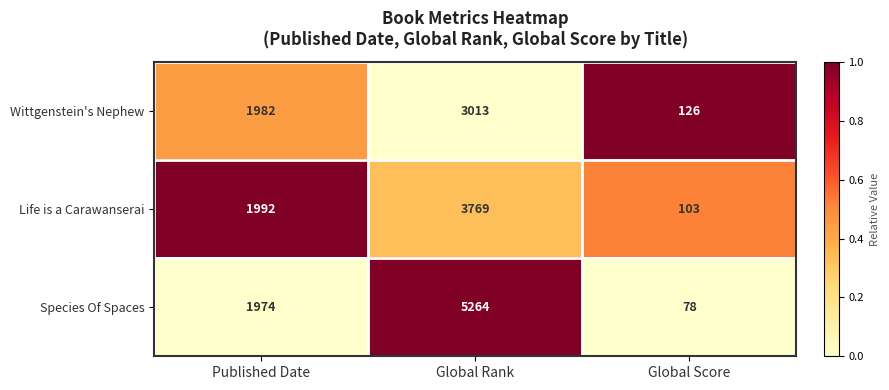

Count the Species Of Spaces values in the range 78 to 5264.

3